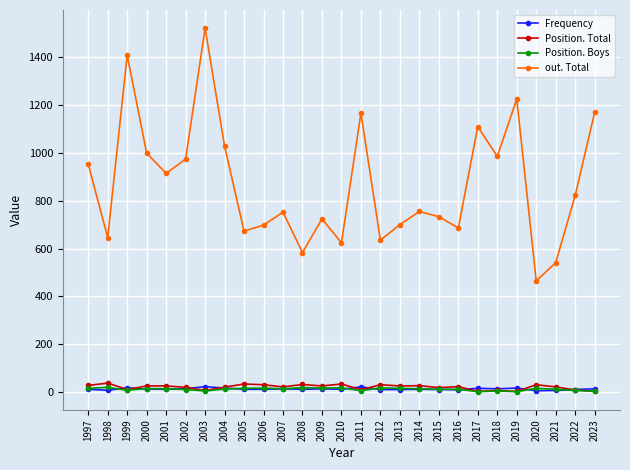

What is the average value of the Position. Boys series?

12